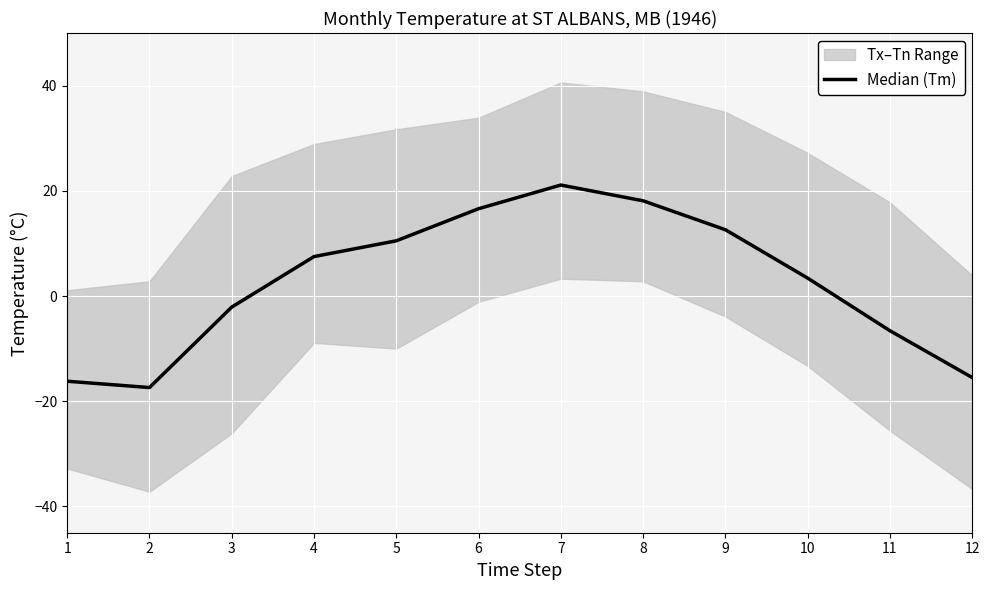

What is the sum of all values?

32.0